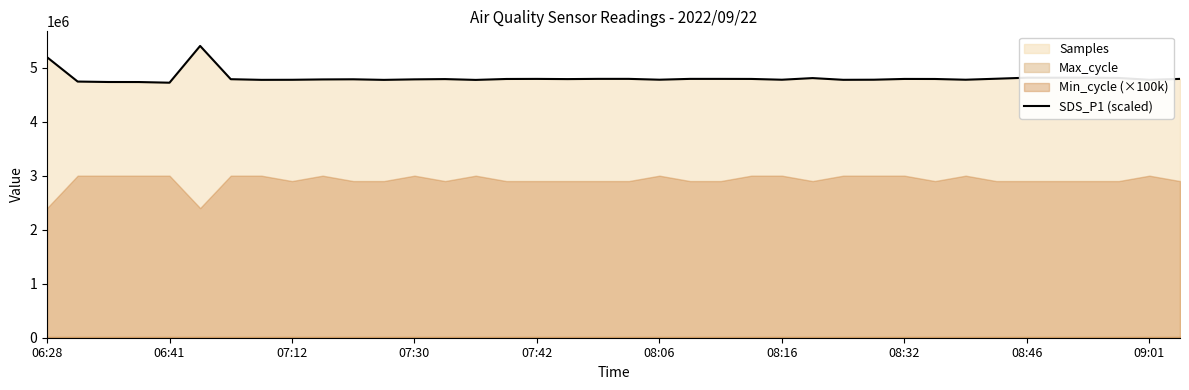

How many data points does each series have?

38